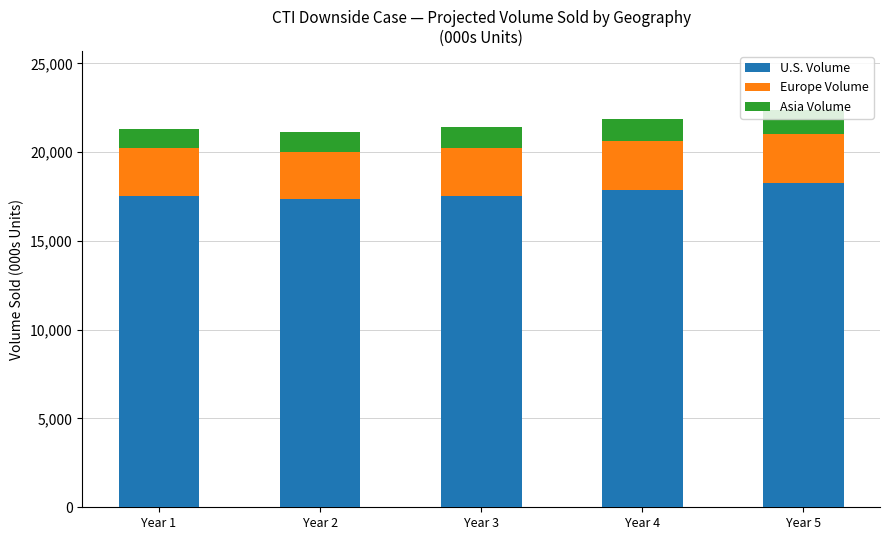

What is the average value of the U.S. Volume series?

17719.8